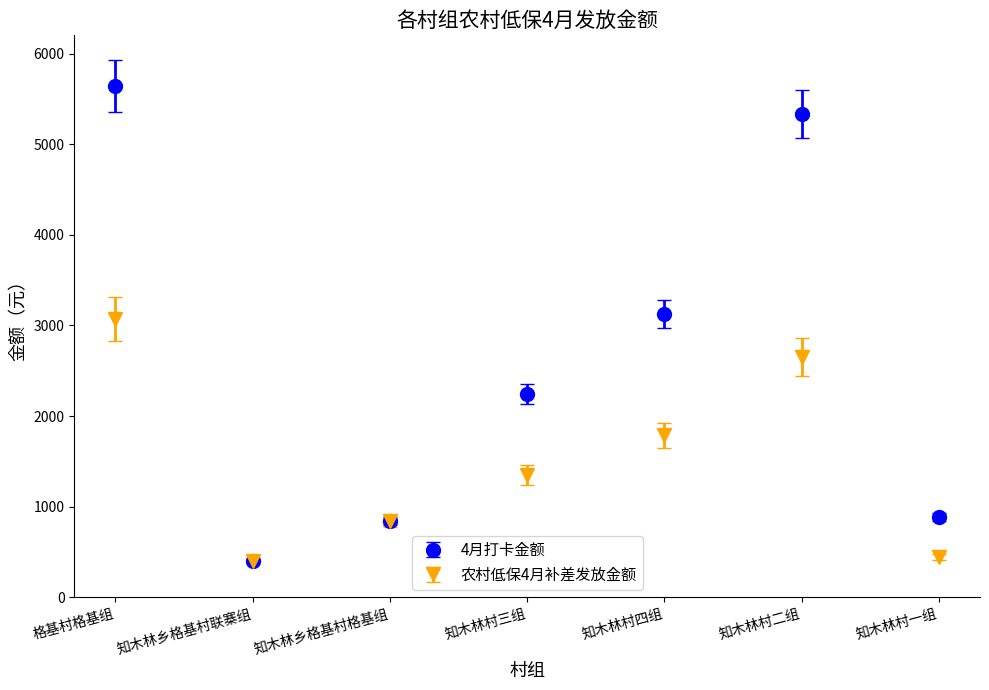

At which category is the sum across all series the highest?

格基村格基组